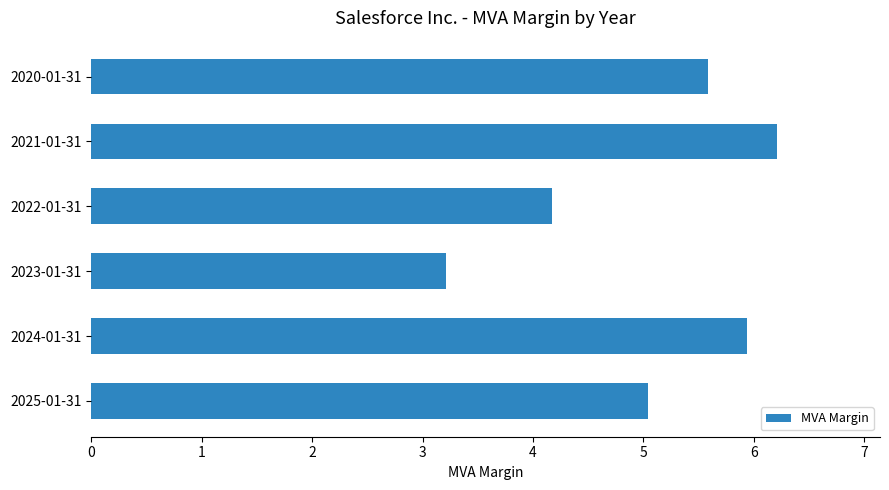

Reading bottom to top, transcribe all the data shown in this chart.

5.0	5.9	3.2	4.2	6.2	5.6